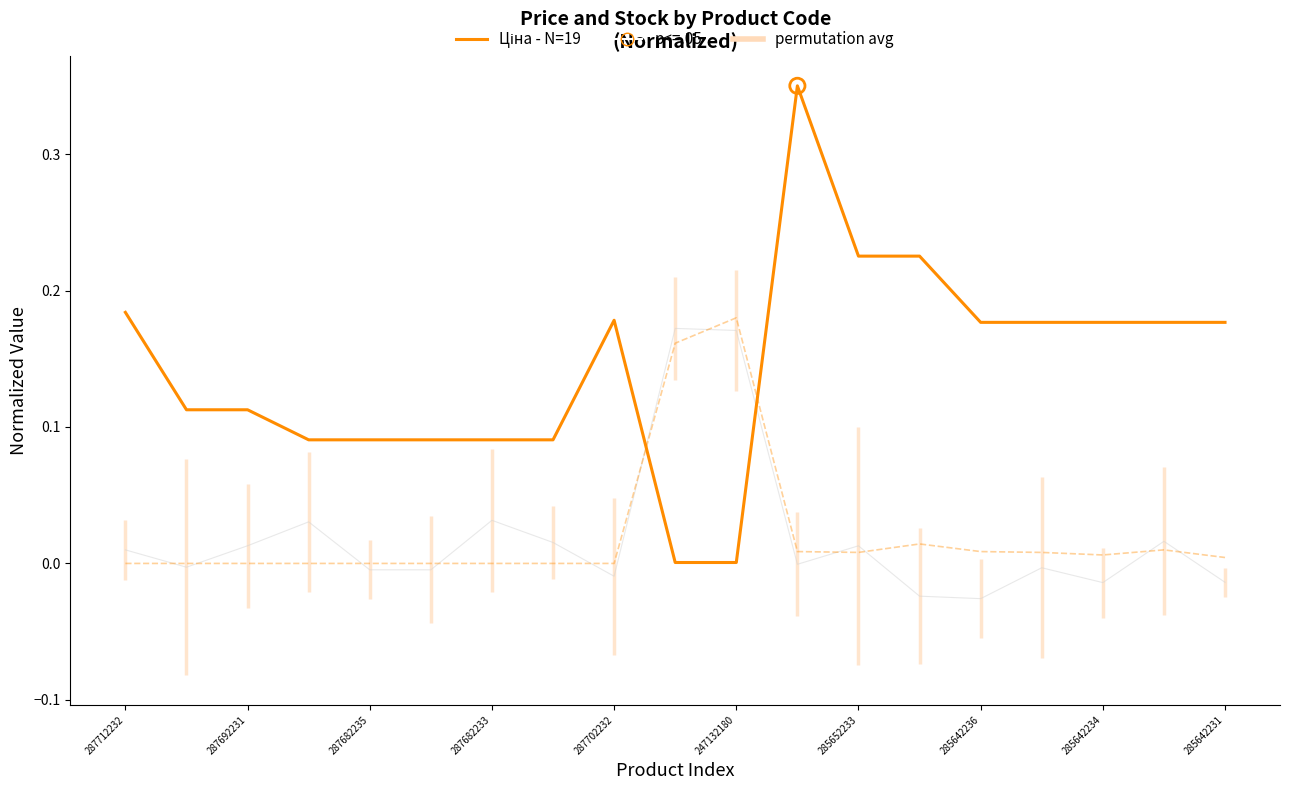

What is the total value across all series at 17?

0.2